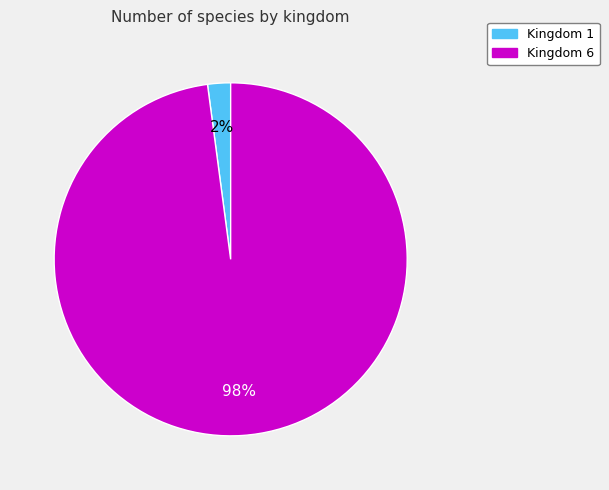

To the nearest percent, what is the average slice percentage?

50%